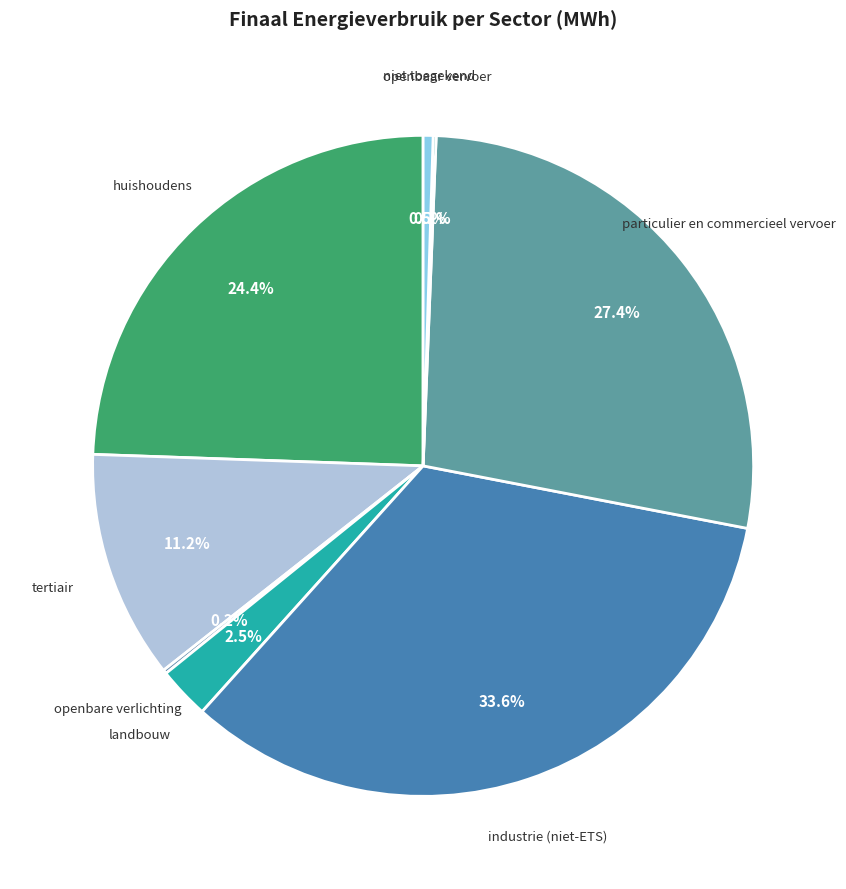

Is there any slice that represents more than half of the pie?

No